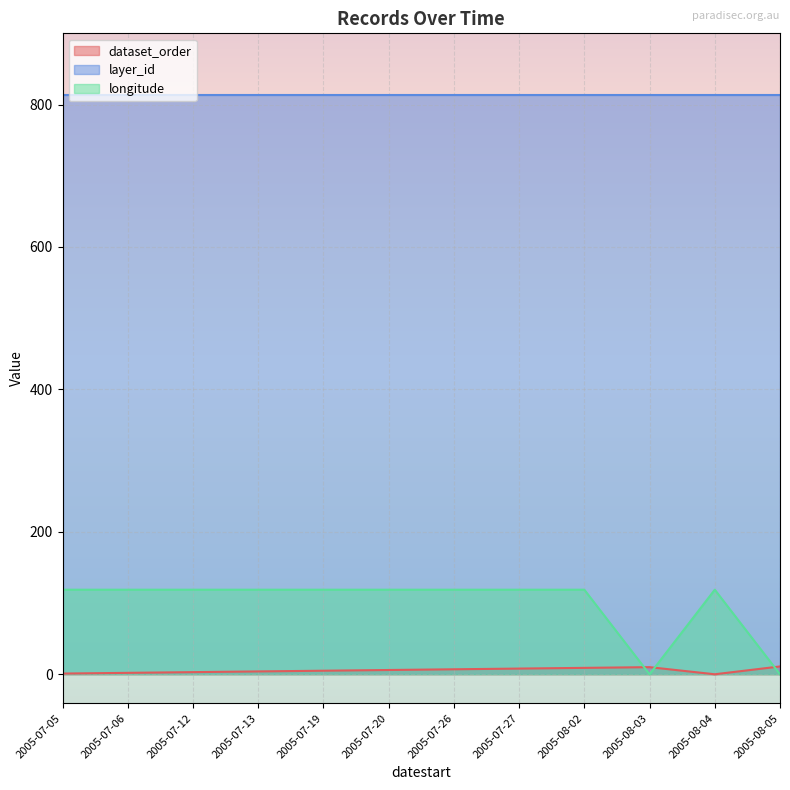

Does the chart display data point markers on the line(s)?

No